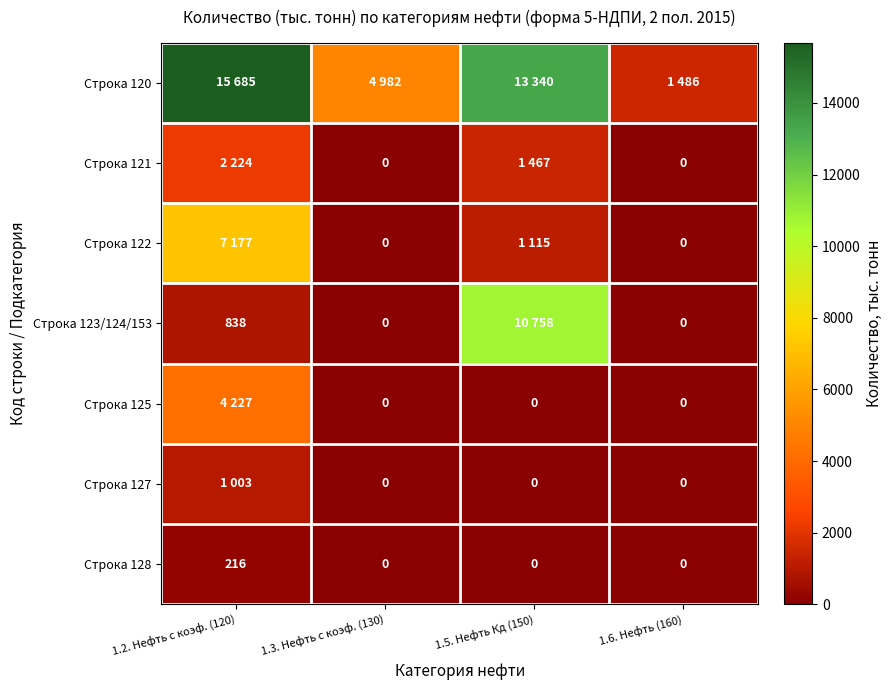

At which label does Строка 128 reach its peak?

1.2. Нефть с коэф. (120)